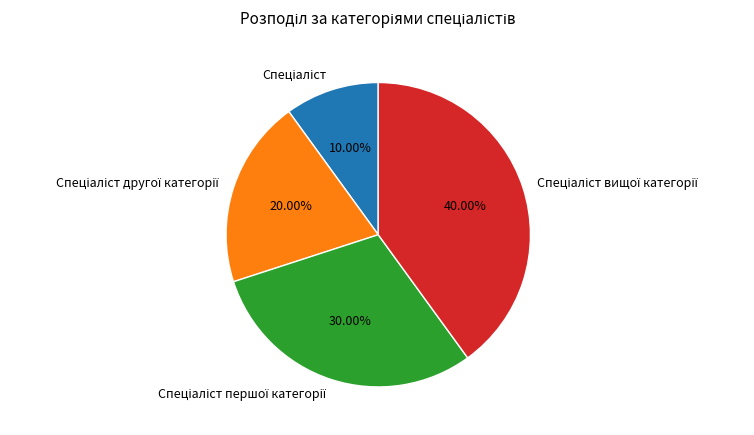

Is there a majority slice in this chart?

No